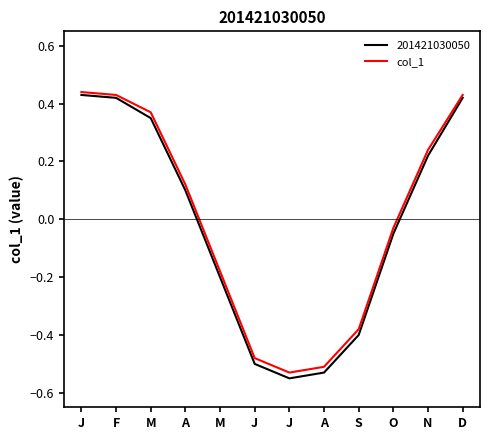

Which label corresponds to the smallest value in the chart?

J